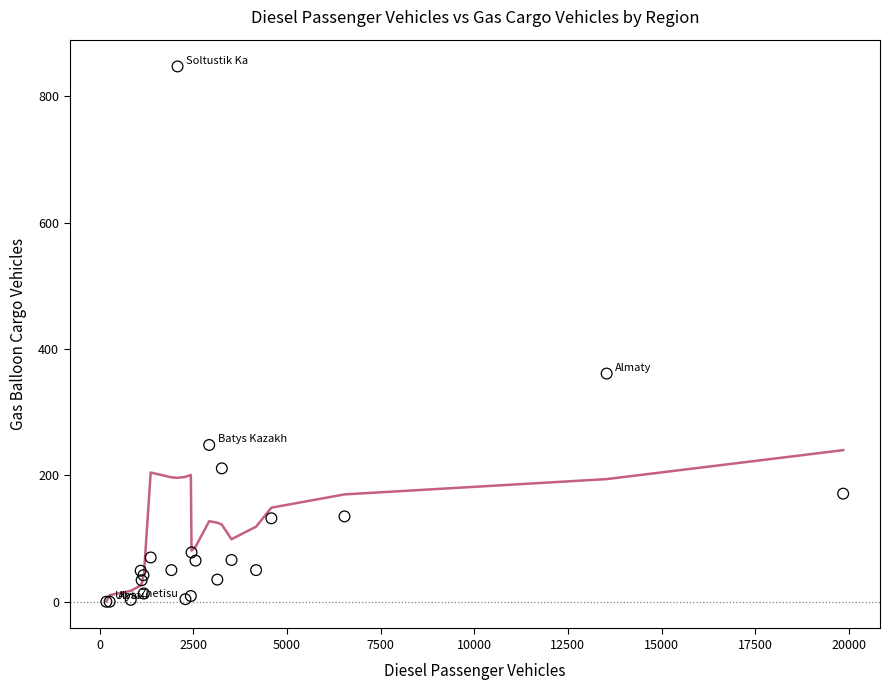

What Y value in the scatter plot is closest to 423?

361